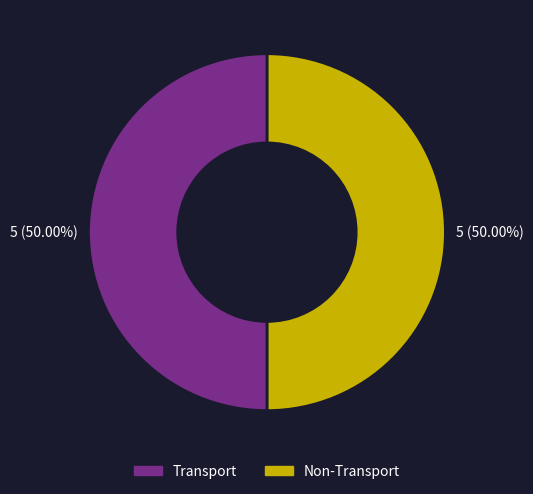

Combined, do Non-Transport and Transport account for over 50%?

Yes